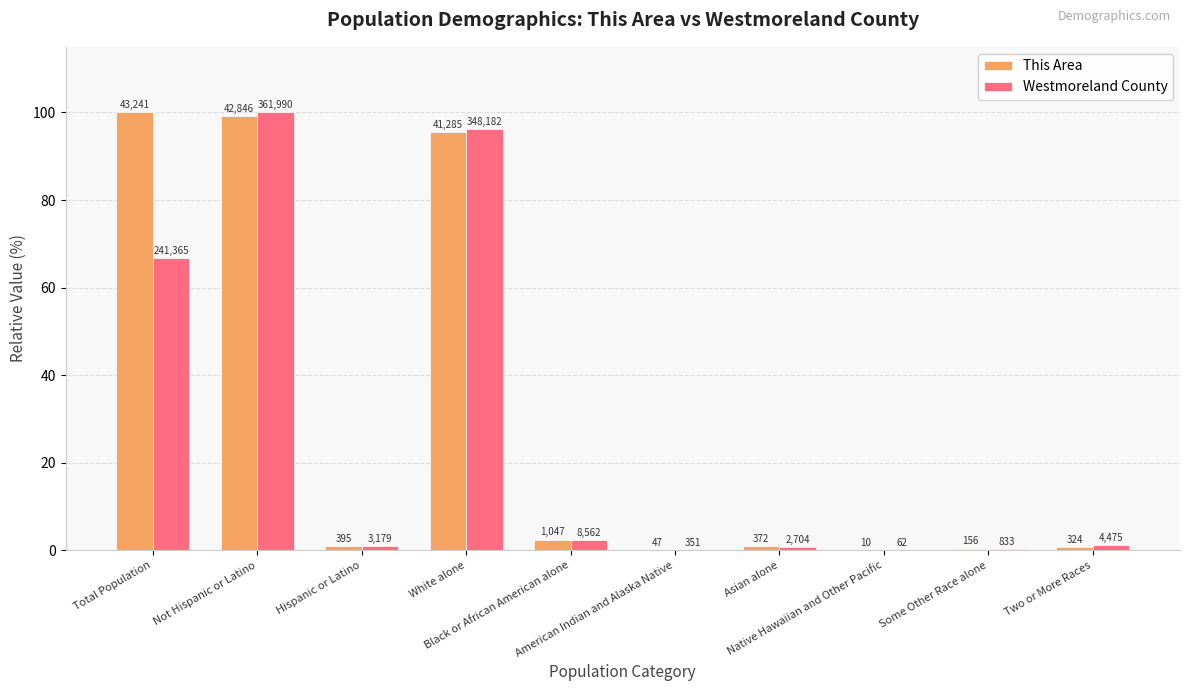

What are all the series names shown in the legend?

This Area, Westmoreland County